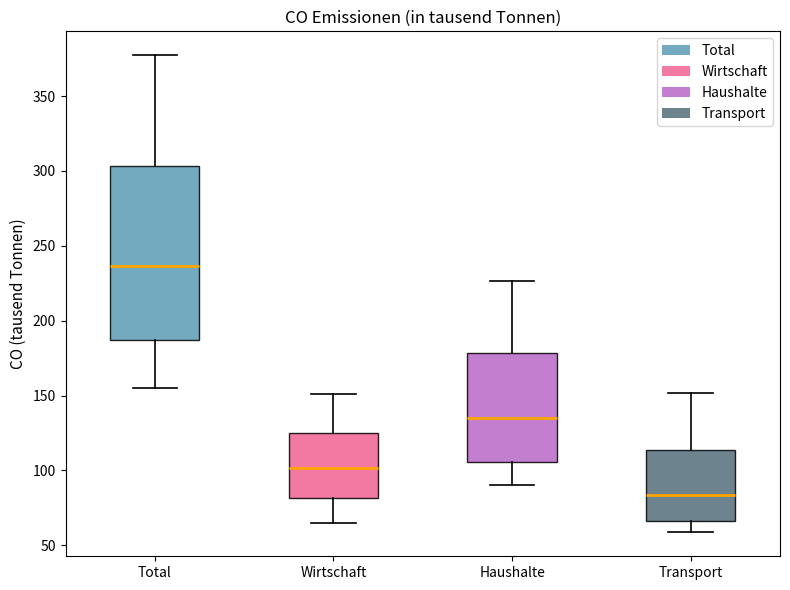

Where is the lower edge of the box for Transport on the y-axis? The values are not printed on the chart, so give them approximately, as read against the axis.

65